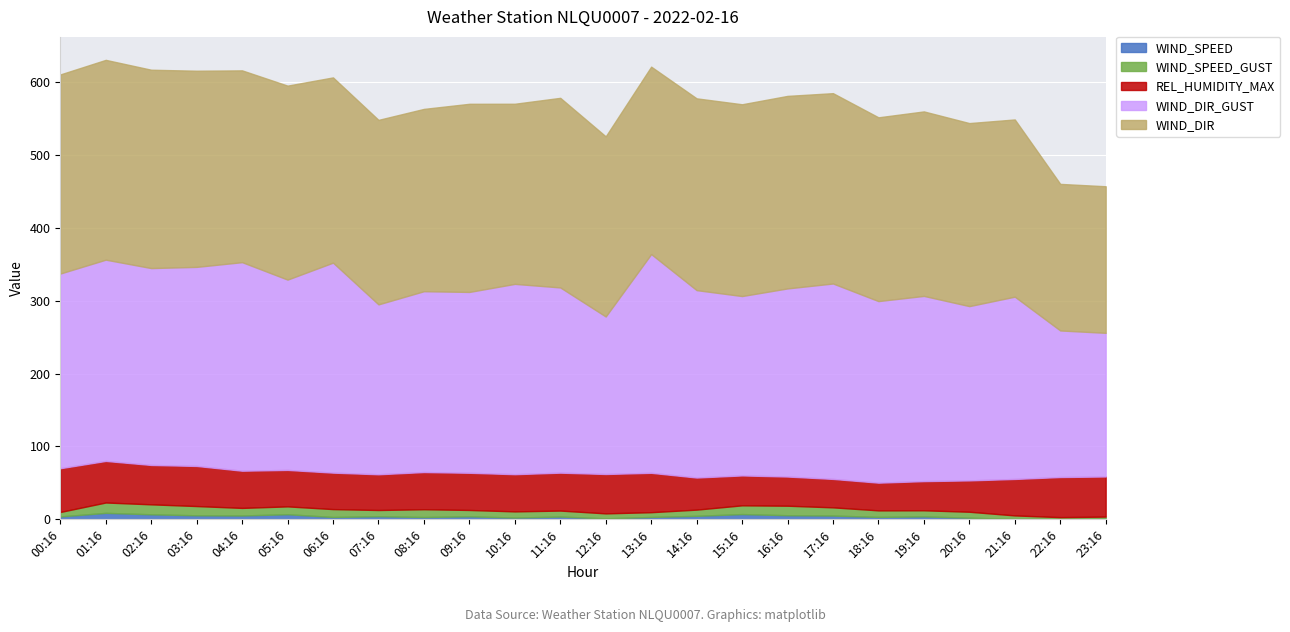

At which category is the sum across all series the highest?

01:16